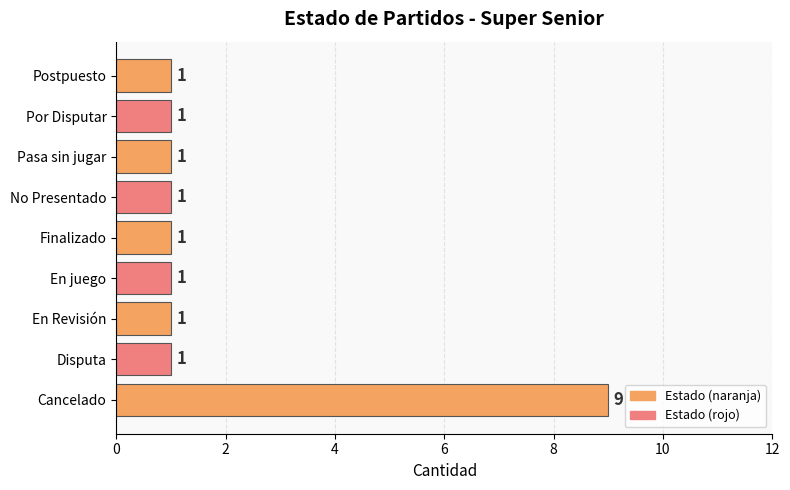

What is the average value?

2